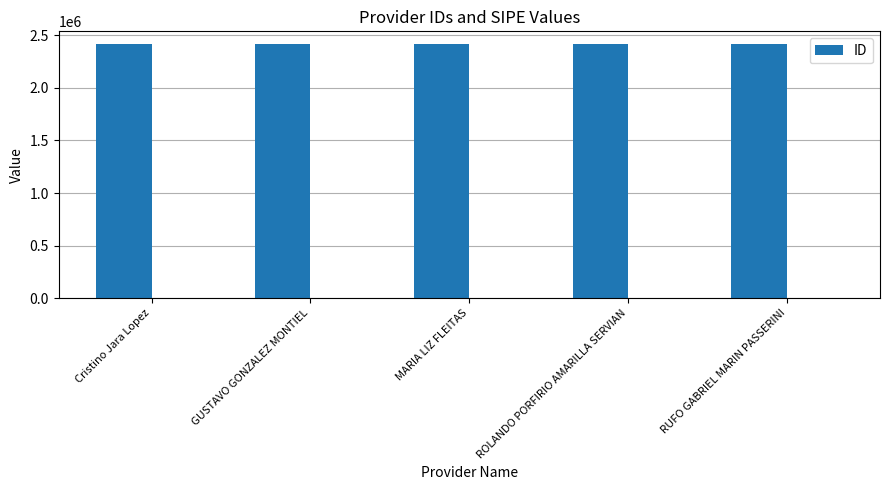

Are the bars horizontal?

No